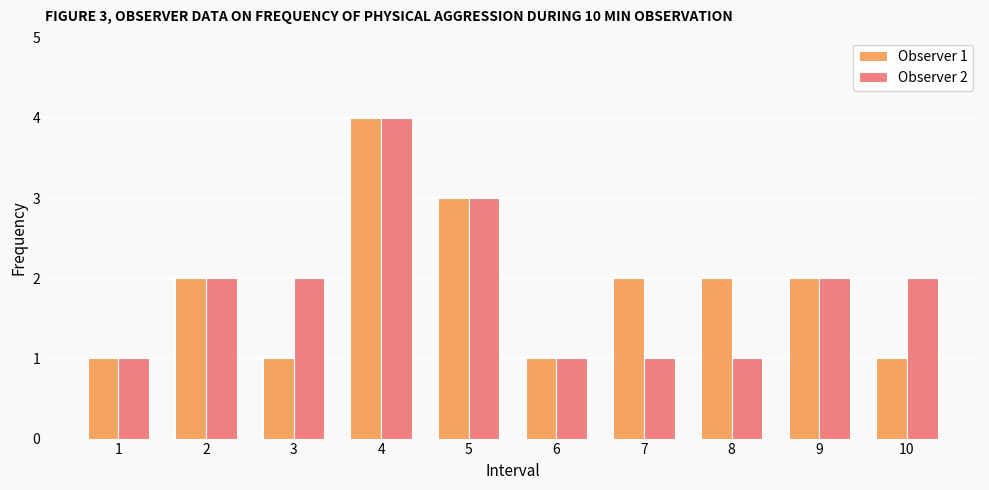

What value does the Observer 1 series have at 2?

2